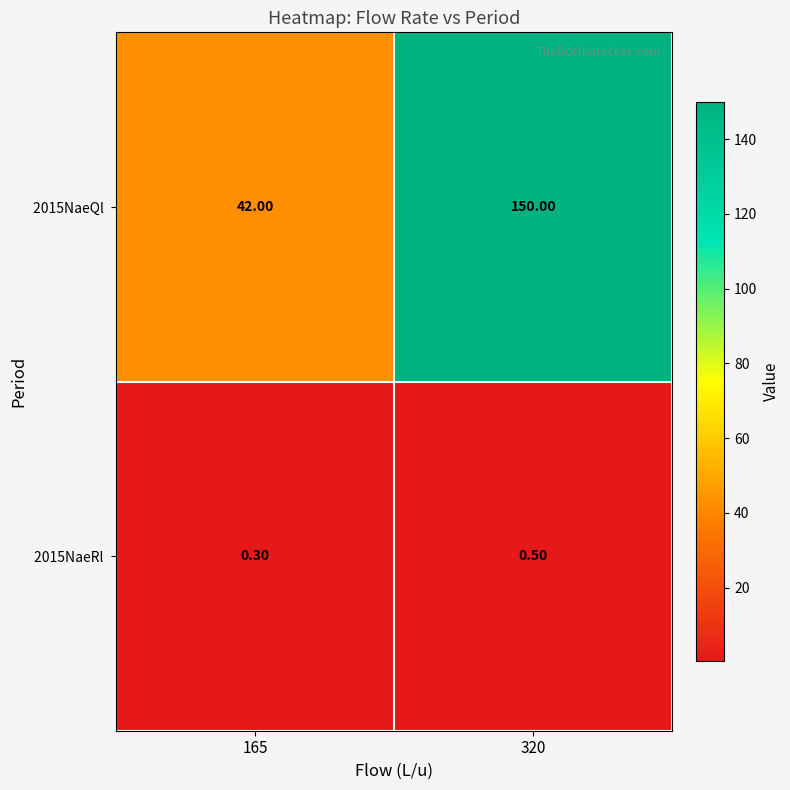

At which category is the sum across all series the highest?

320